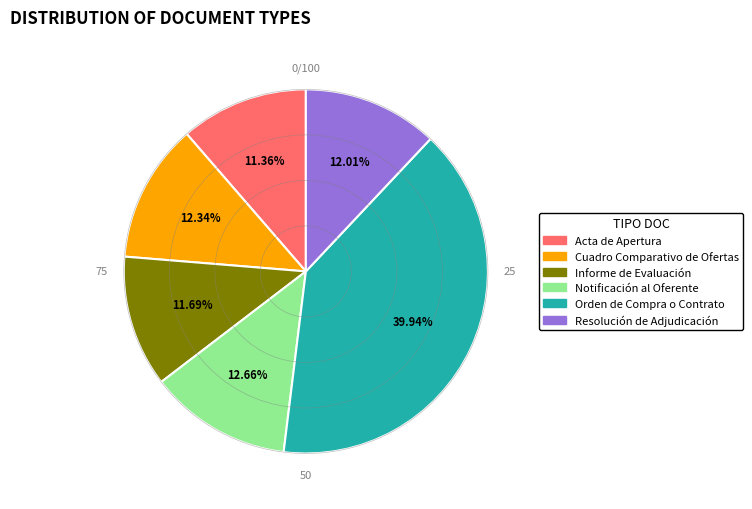

Which has a higher value, Orden de Compra o Contrato or Resolución de Adjudicación?

Orden de Compra o Contrato